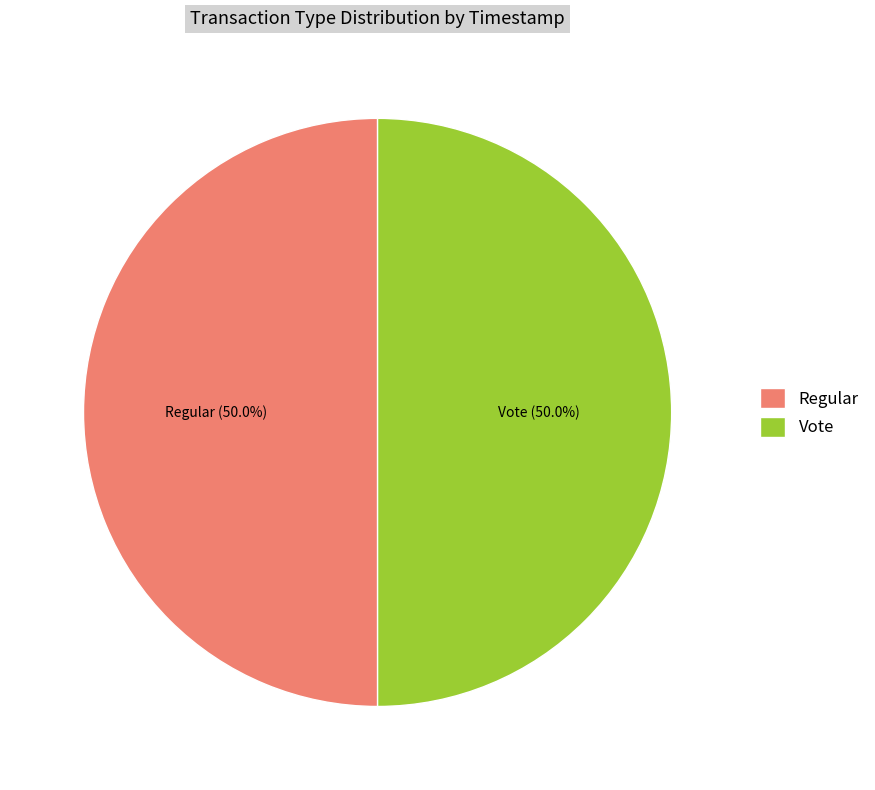

How many segments does this pie chart have?

2